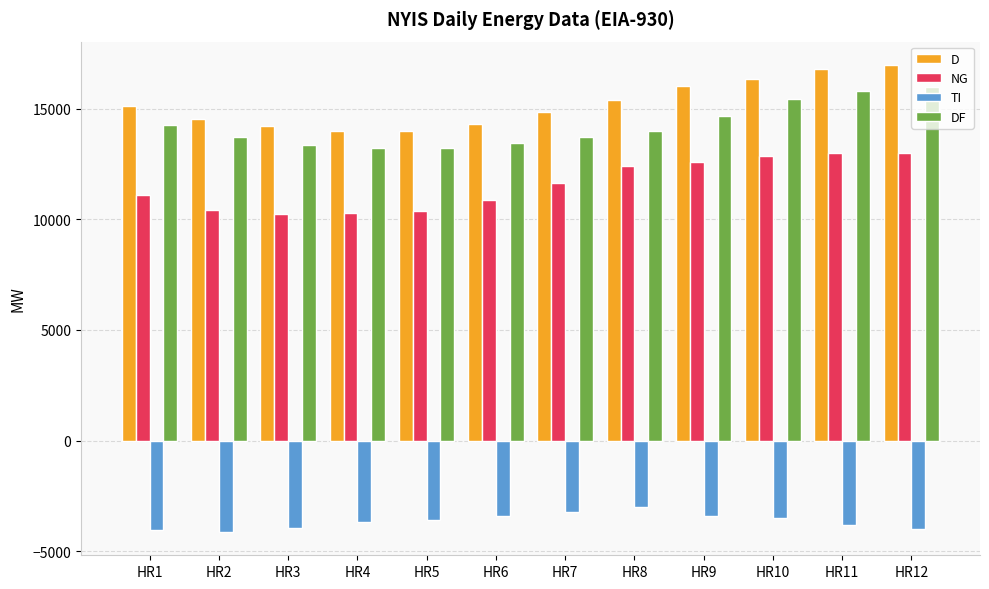

How many values in the TI series are below -3605?

6